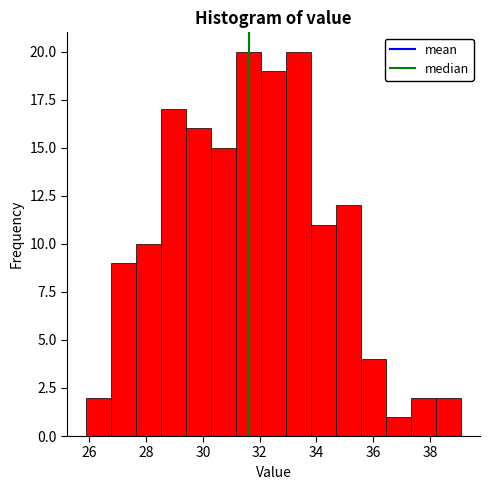

What is the height of the bar covering 35.6 to 36.4 on the x-axis? Neither the bar edges nor the heights are printed on the chart, so give them approximately, as read against the axes.

4